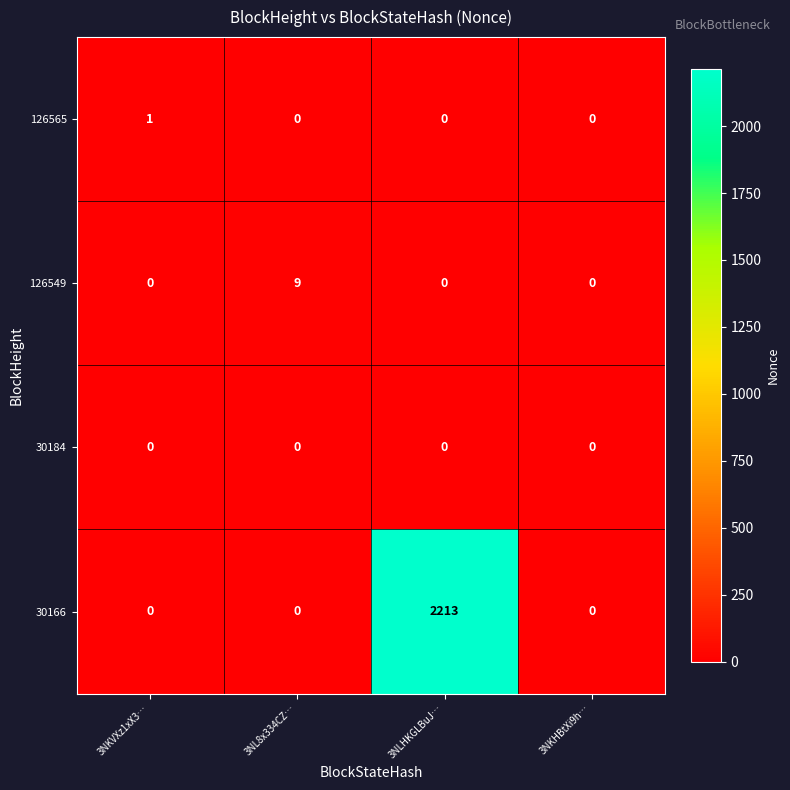

Reading left to right, transcribe all the data shown in this chart.

126565: 1	0	0	0
126549: 0	9	0	0
30184: 0	0	0	0
30166: 0	0	2213	0